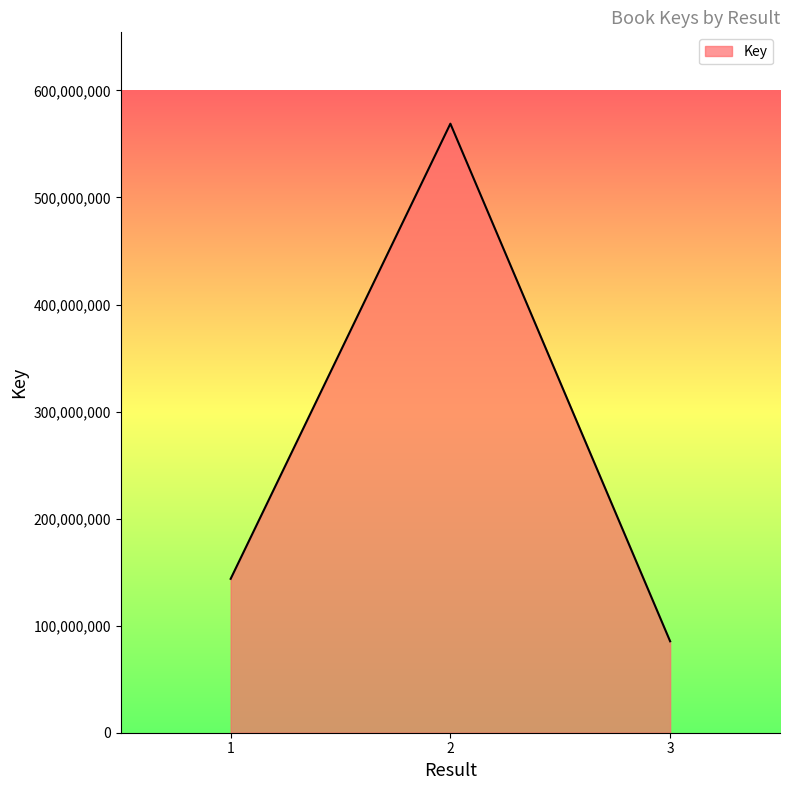

How many values are below 143742338?

1